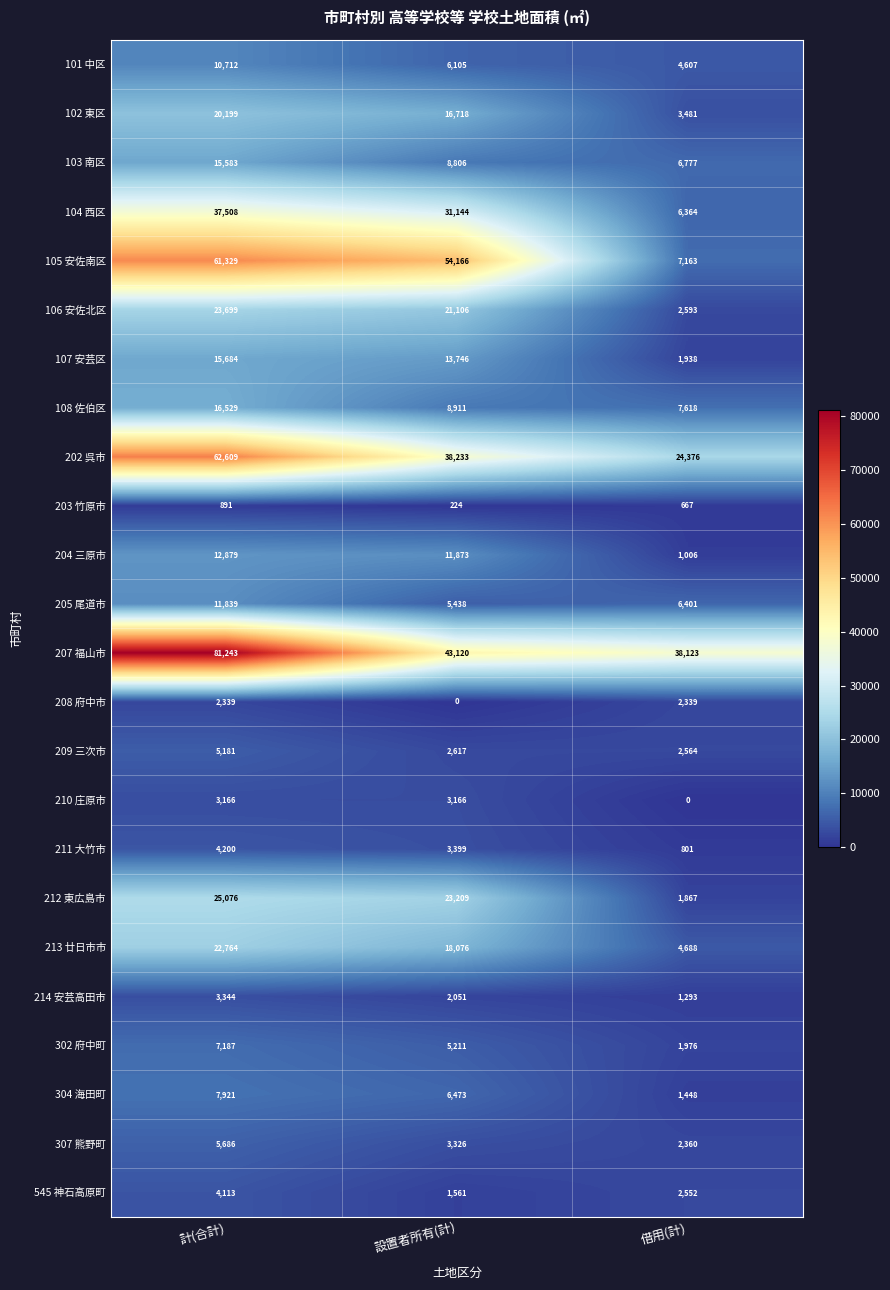

Where is 103 南区 nearest to the value 11180?

設置者所有(計)